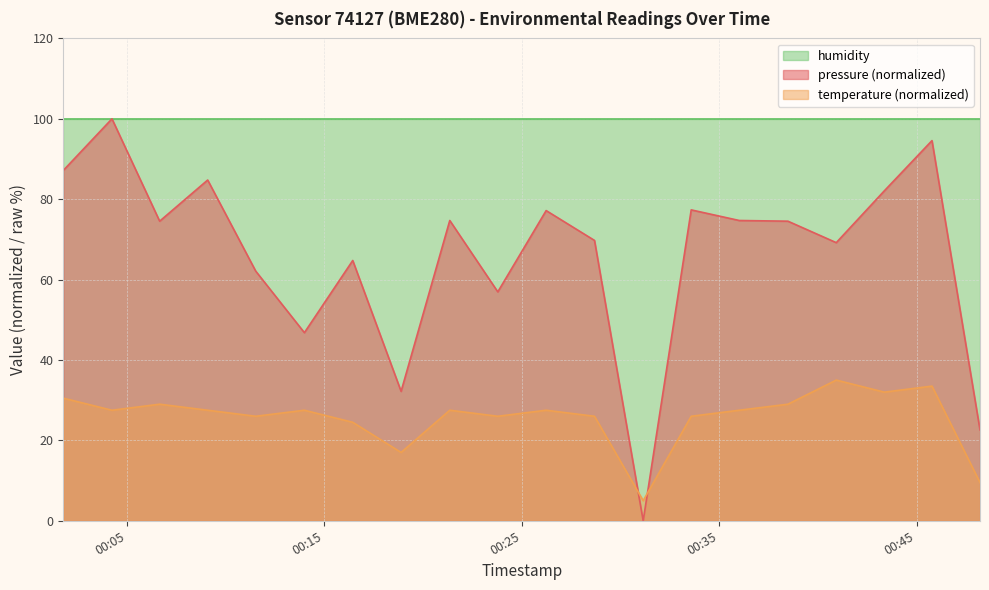

Which series has the largest total across all categories?

humidity